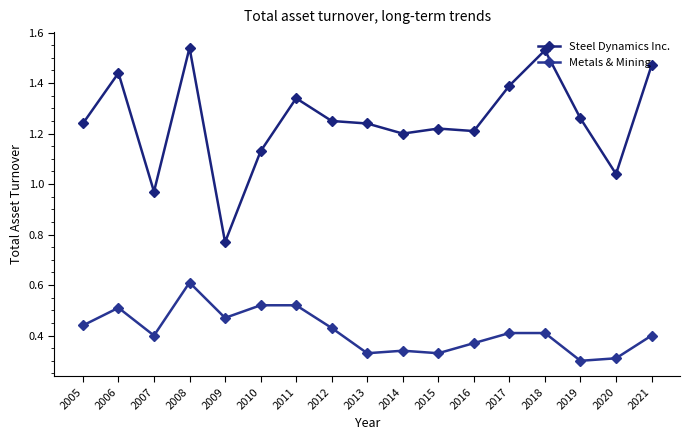

What is the approximate value of Metals & Mining at 2008?

0.6